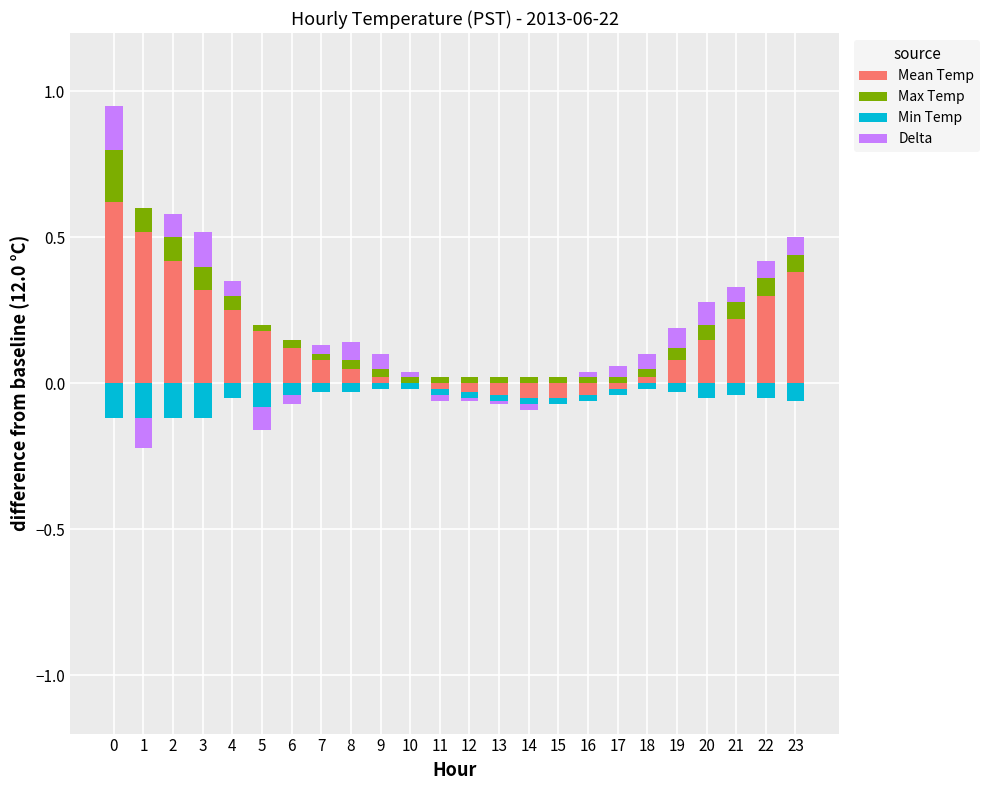

At how many categories does at least one series exceed 0?

24